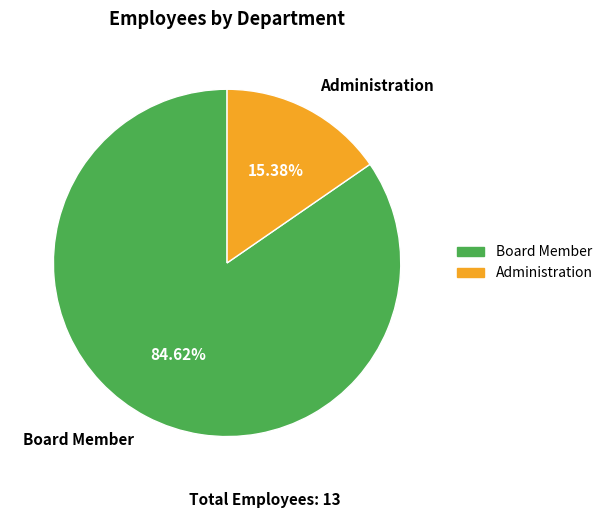

To the nearest percent, what percentage of the pie is Administration?

15%